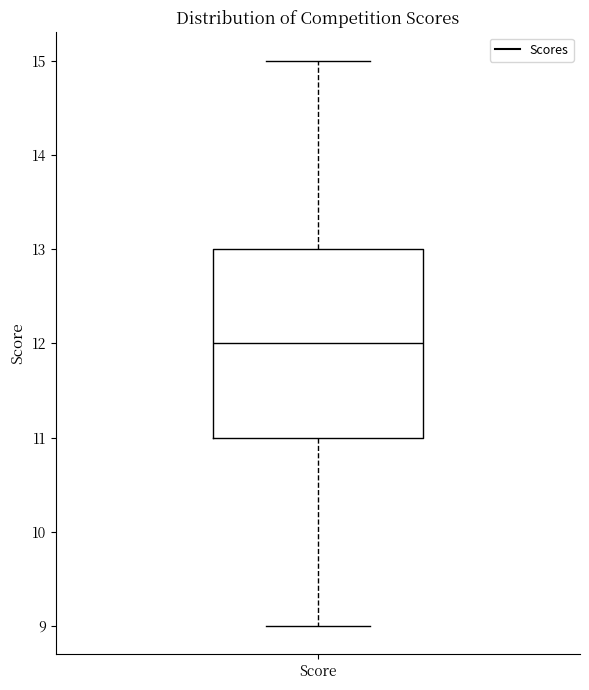

Read this box plot against the y-axis: the position of the median line, the range covered by the box, and the ends of both whiskers. The values are not printed on the chart, so give them approximately, as read against the axis.

median 12, box 11 to 13, whiskers 9 to 15